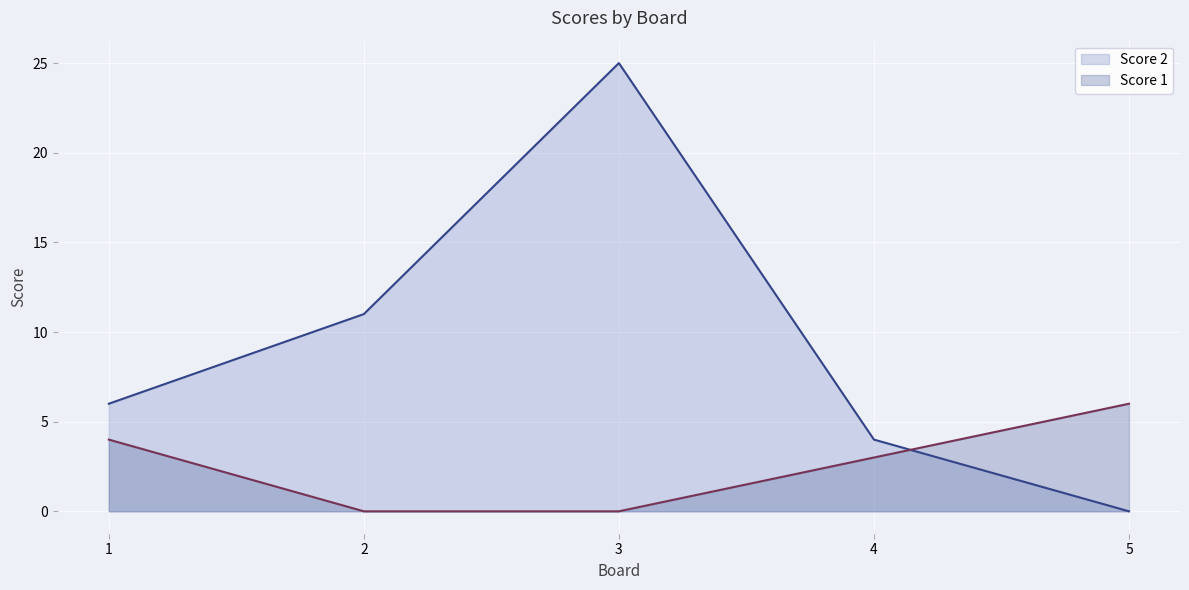

After their last crossing, which series has the higher values: Score 2 or Score 1?

Score 1